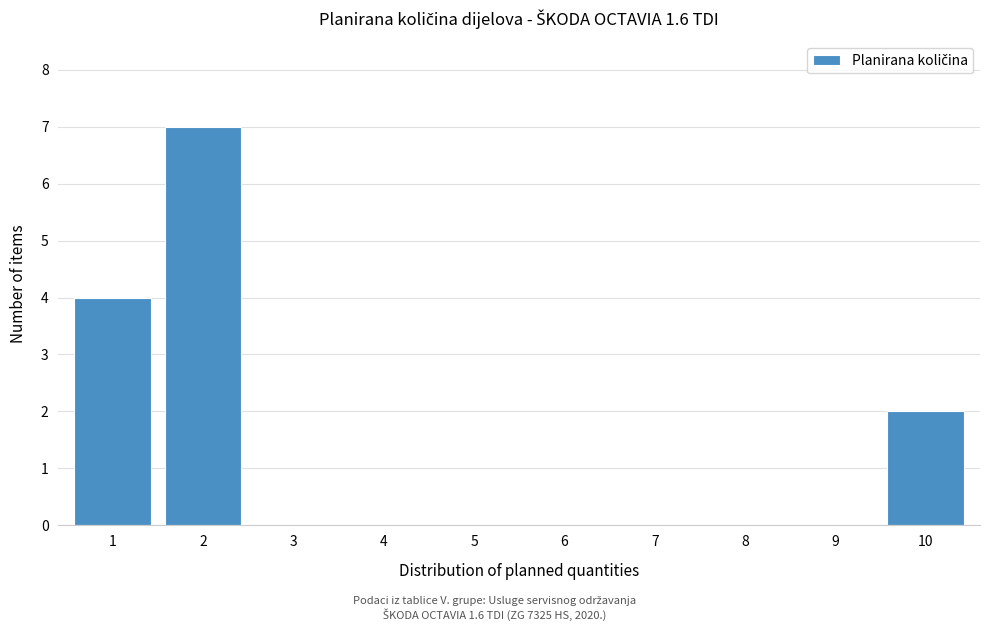

Reading left to right, list all the values displayed in this chart.

1=4	2=7	3=0	4=0	5=0	6=0	7=0	8=0	9=0	10=2